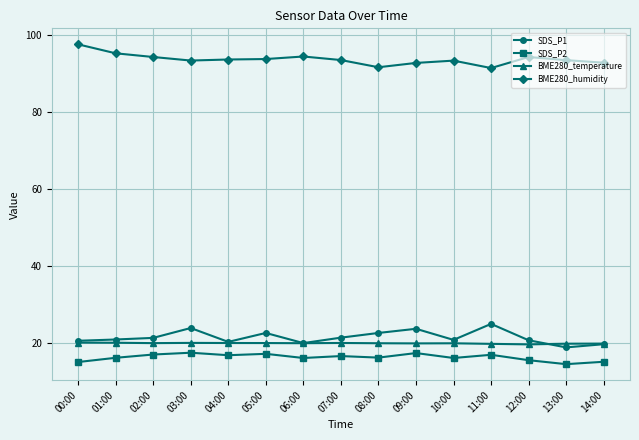

True or false: SDS_P2 and BME280_temperature intersect in this chart.

False